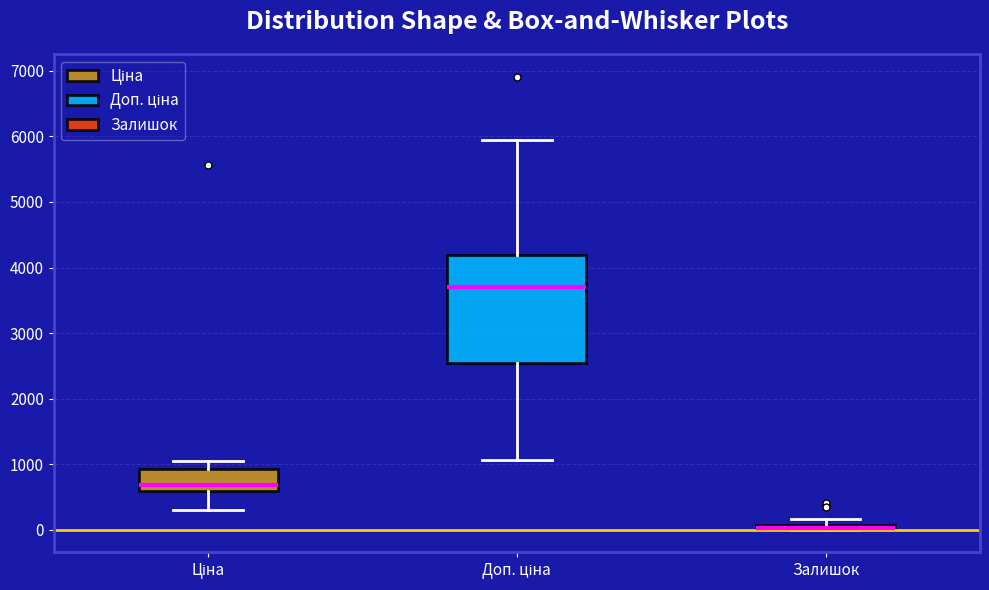

Comparing the boxes themselves (not the whiskers), which one is the tallest?

Доп. ціна